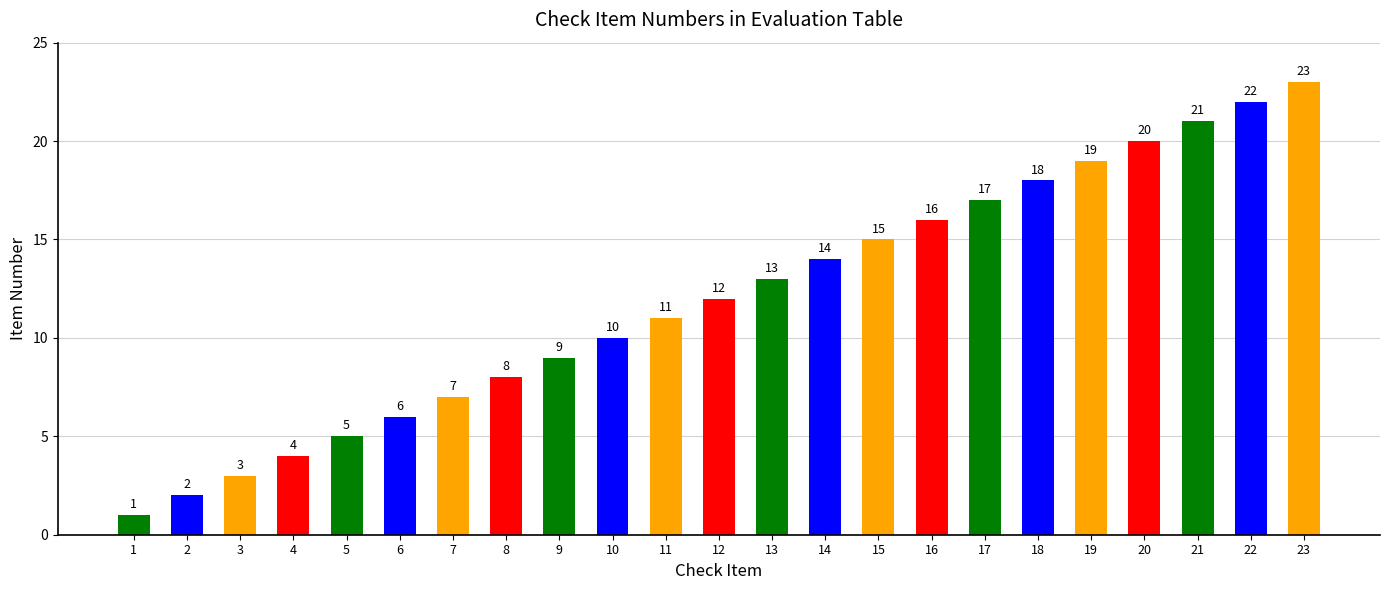

True or false: the data shows 15 at 11.

False